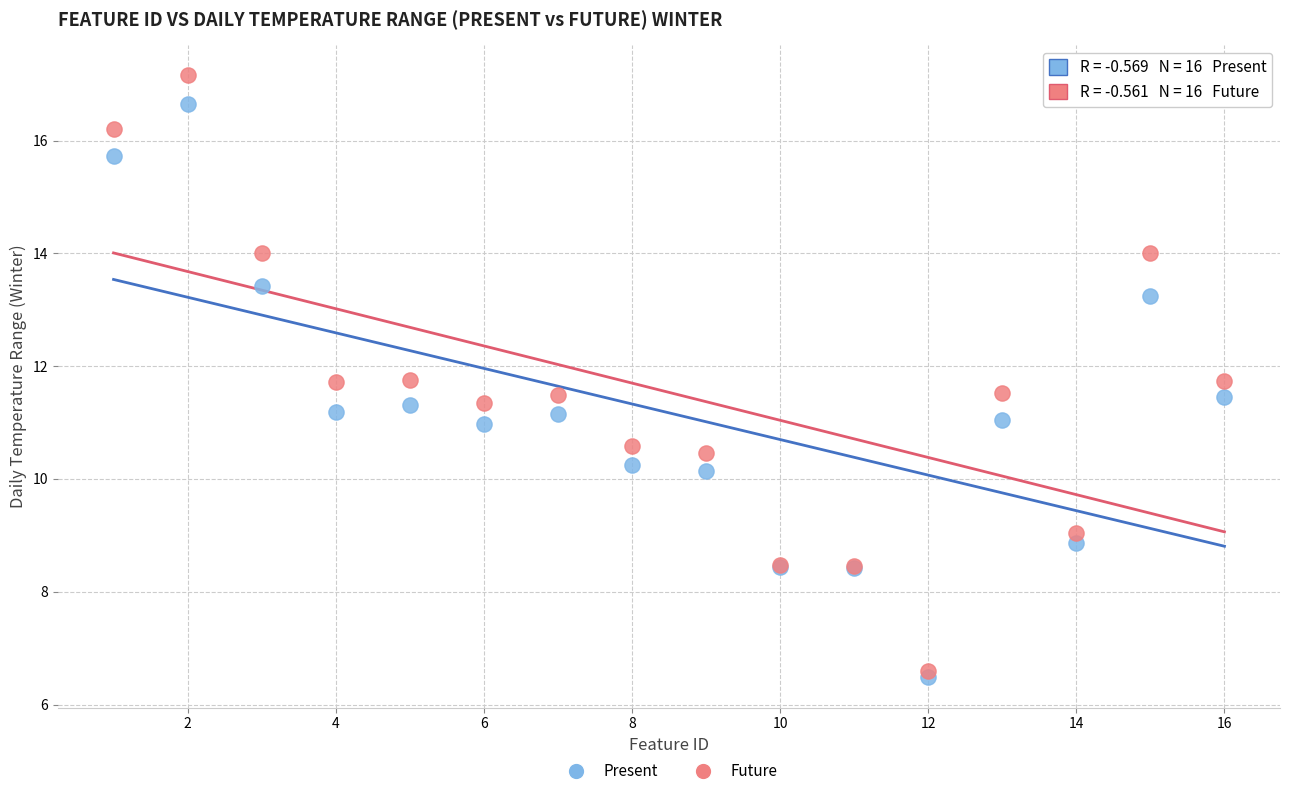

Which series contains the lowest Y value?

Present